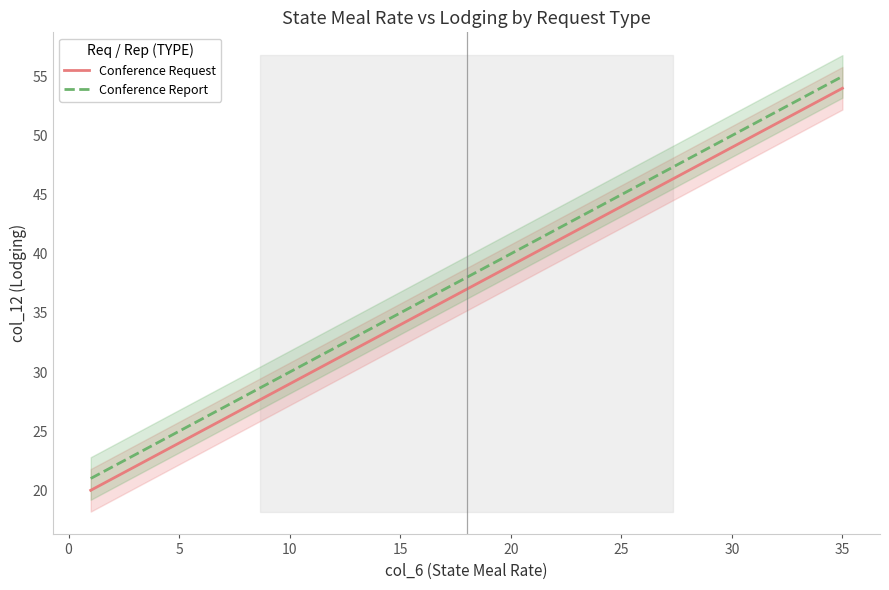

Rank the series by their average value, from highest to lowest.

Conference Report, Conference Request